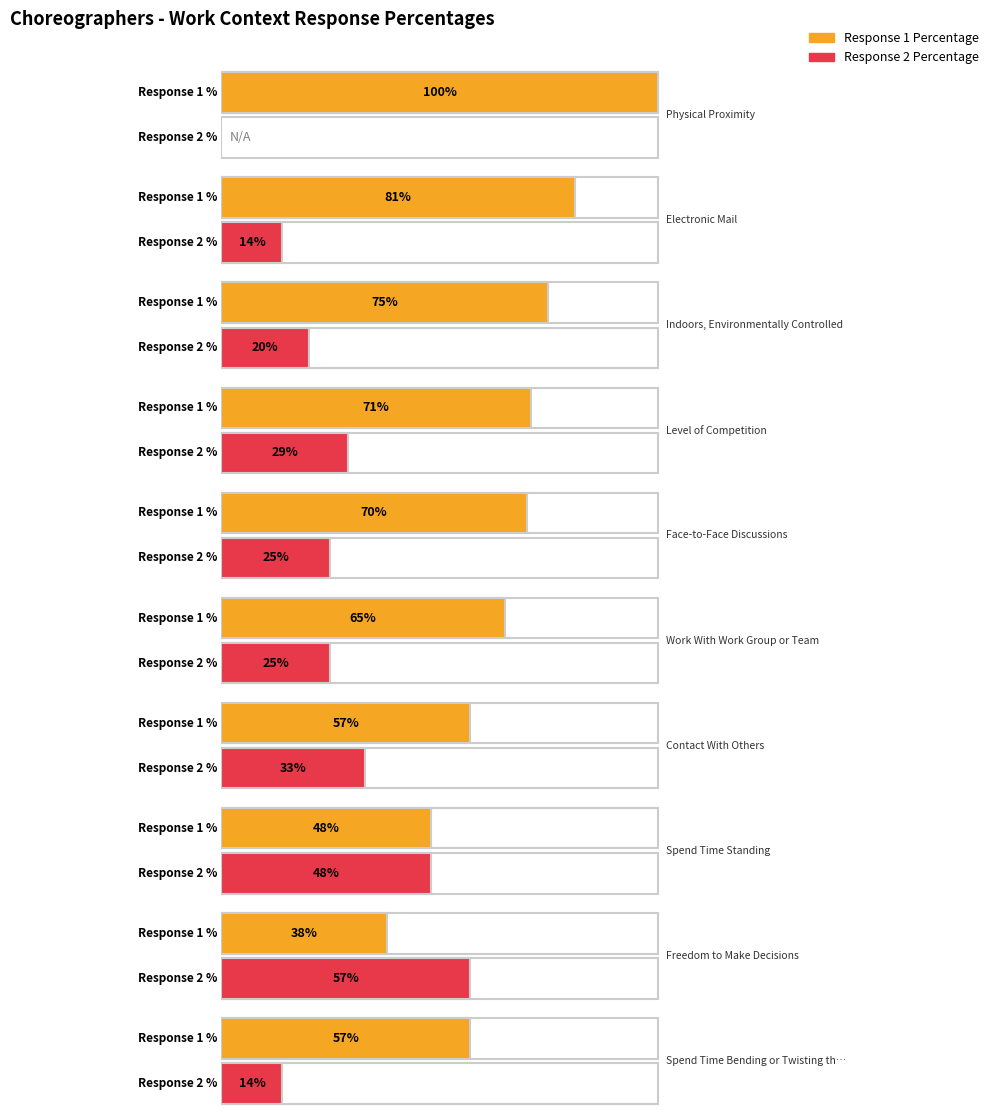

How many bars are there in total?

20